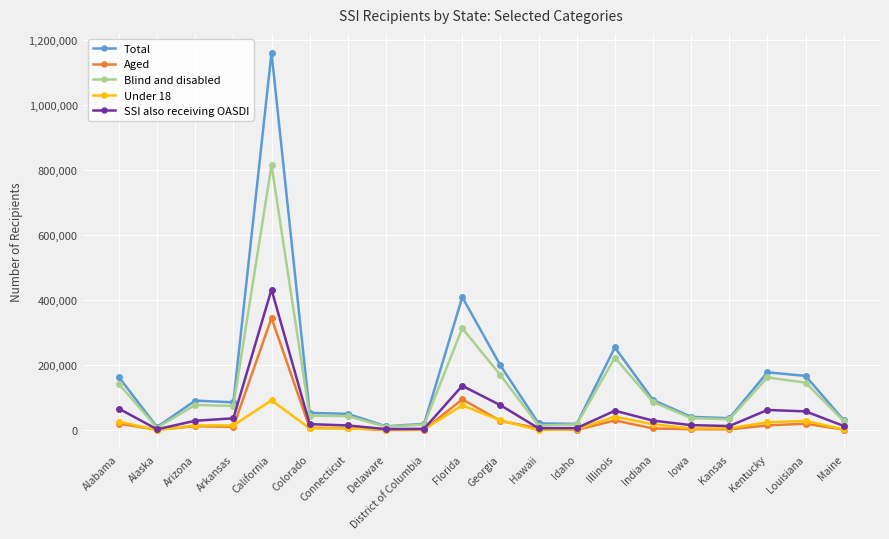

Which series has the widest spread of values?

Total